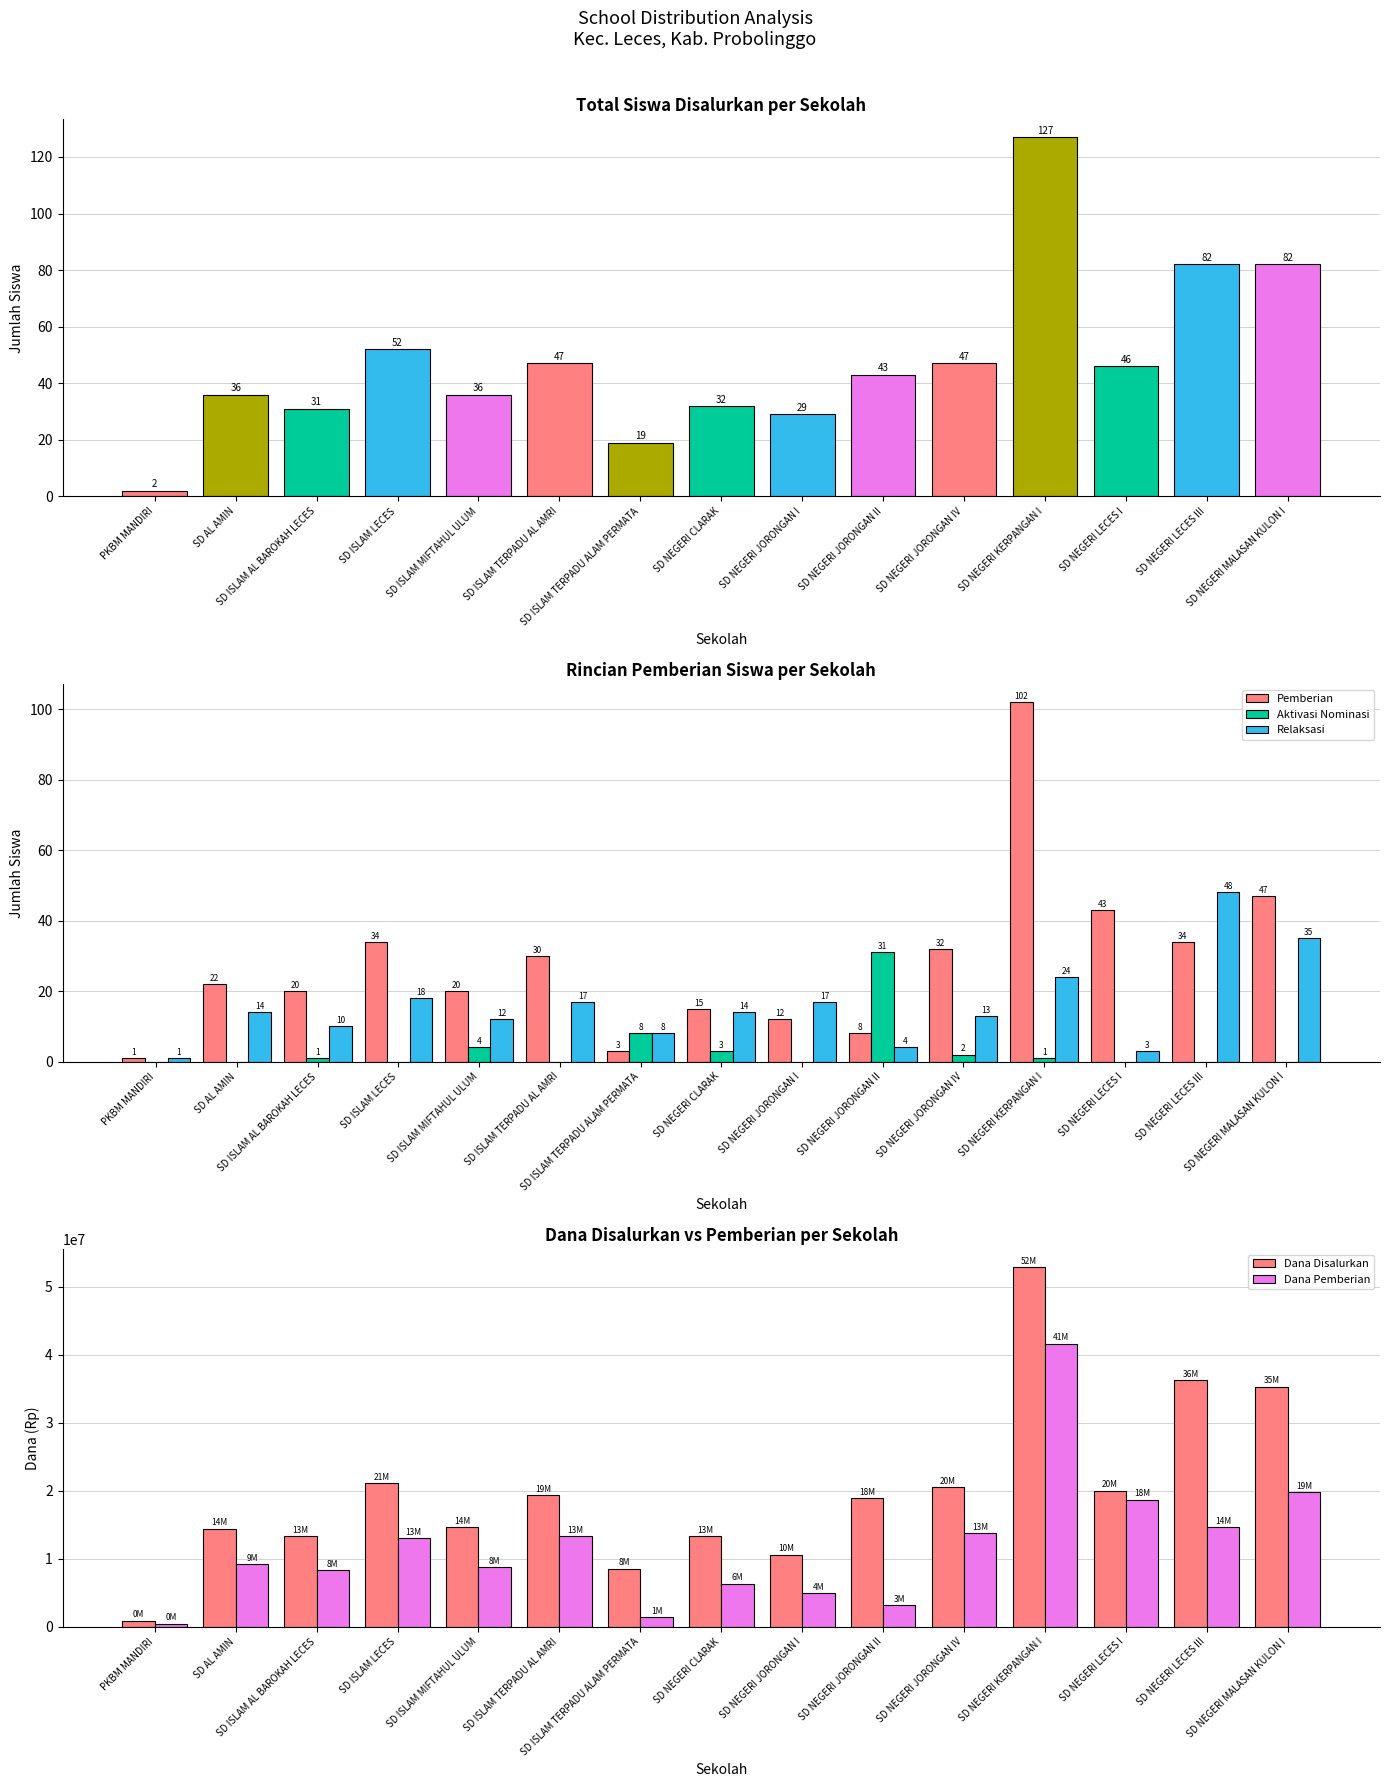

What is the sum of all Aktivasi Nominasi values?

50